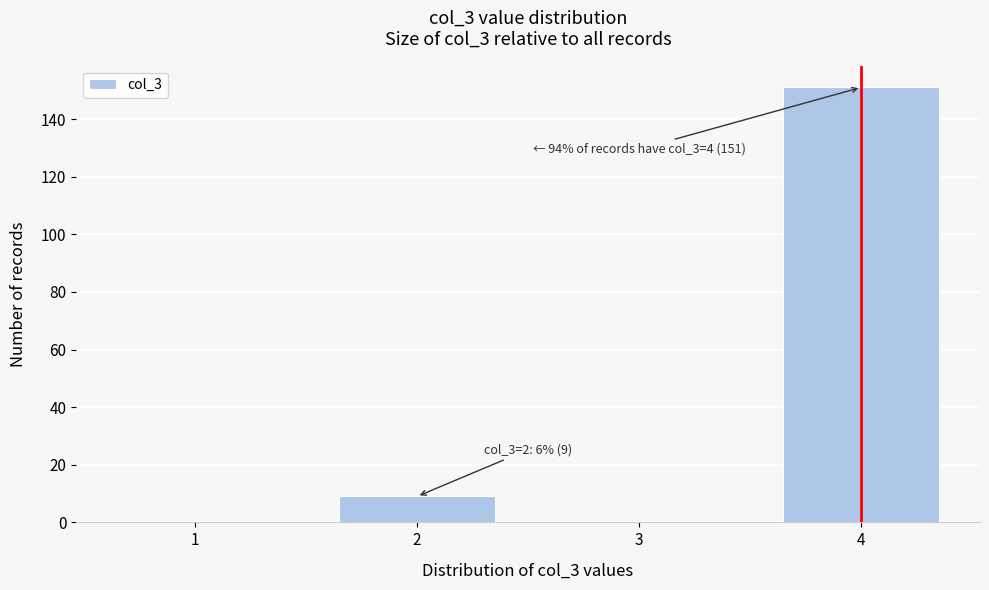

Which range on the x-axis has the tallest bar?

3.5 to 4.5